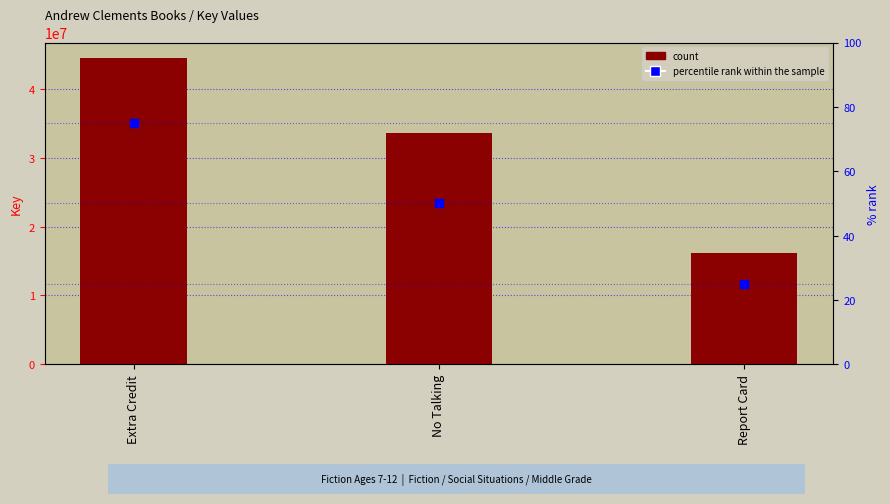

Which series contains the lowest Y value?

percentile rank within the sample